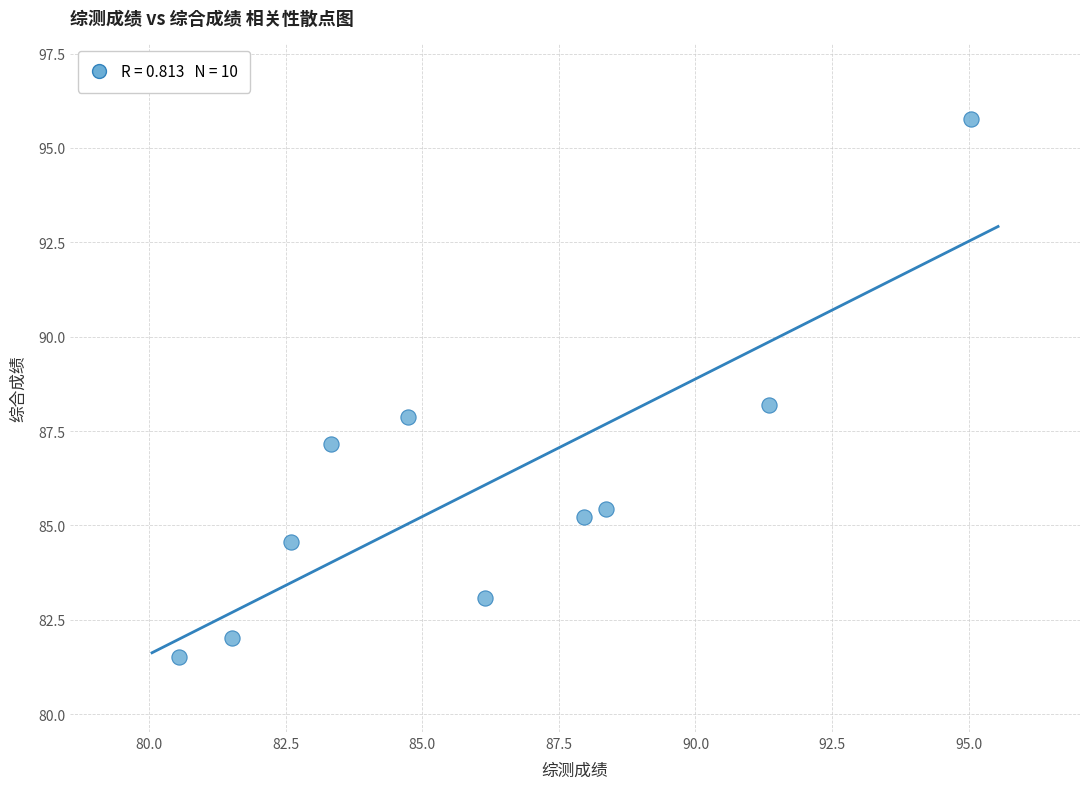

What is the average X value?

86.2